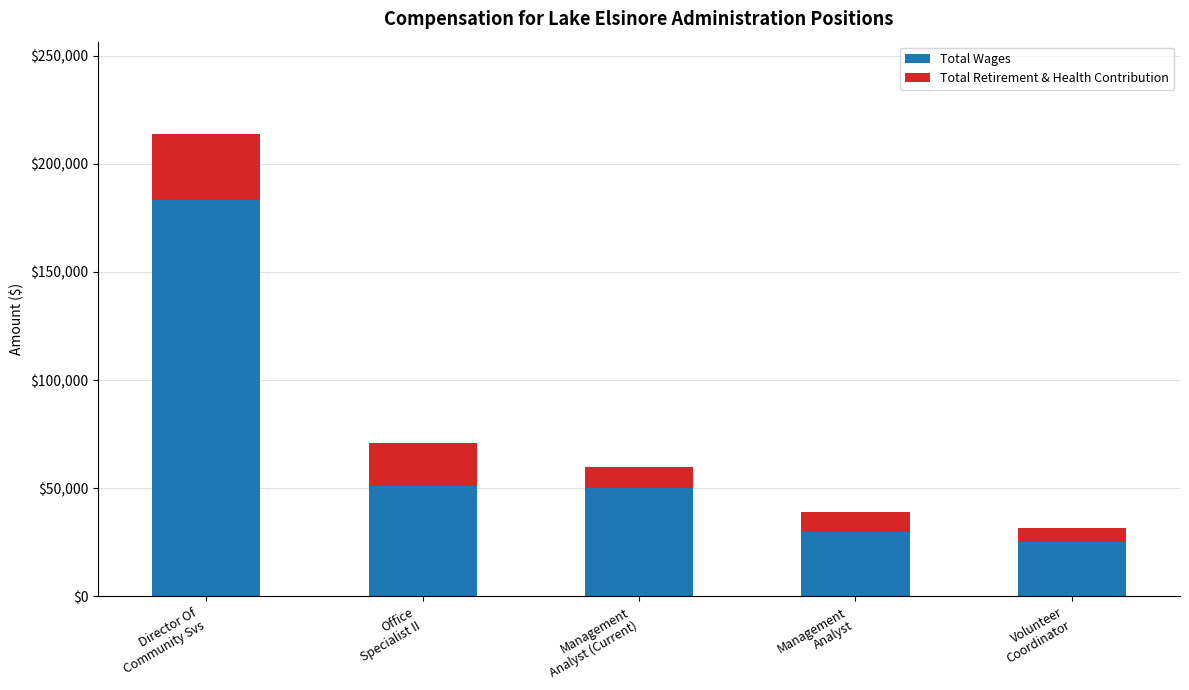

What is the average value of the Total Wages series?

67849